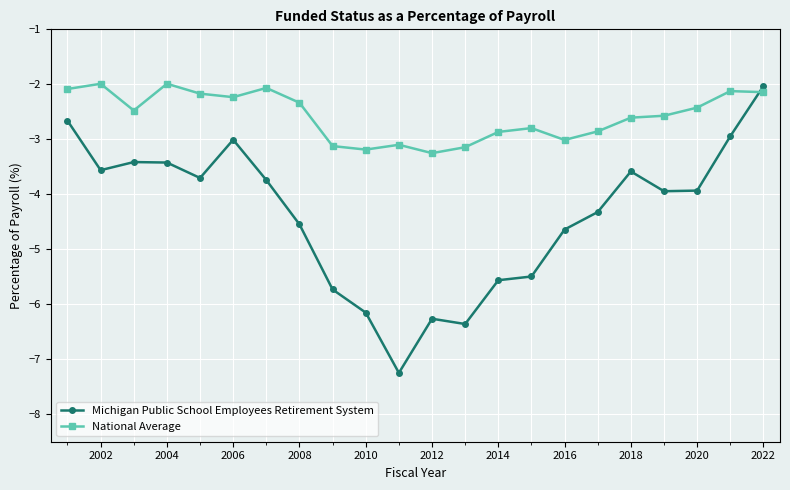

How many lines are shown in the chart?

2